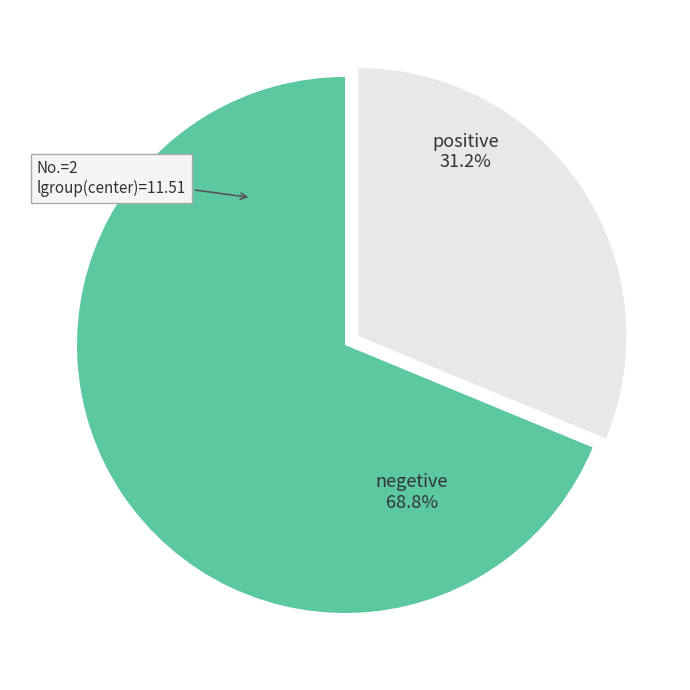

Is there any slice that represents more than half of the pie?

Yes